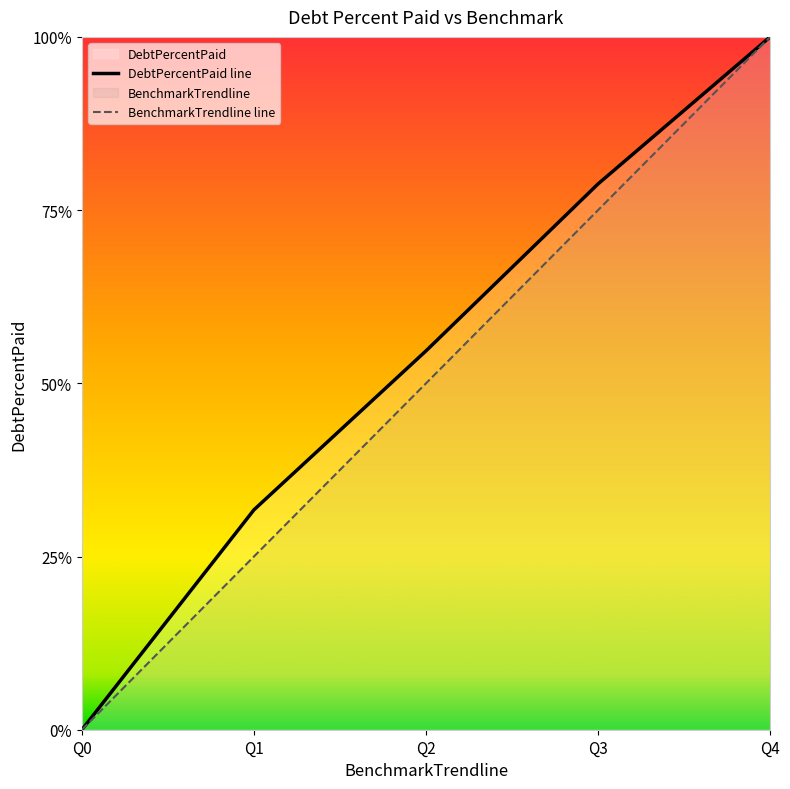

How many data points in BenchmarkTrendline are above 50?

2